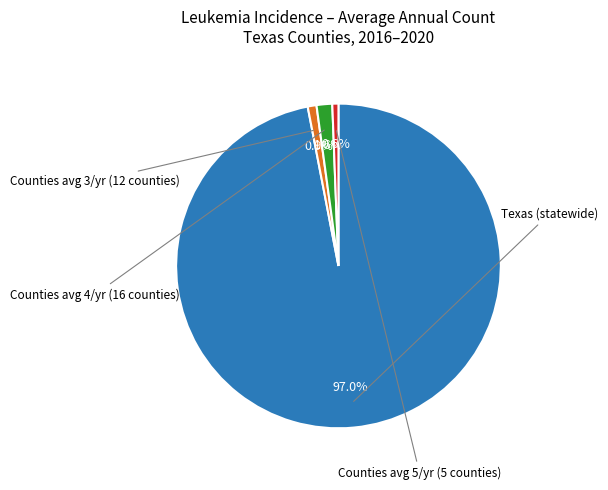

Does any single category account for the majority?

Yes